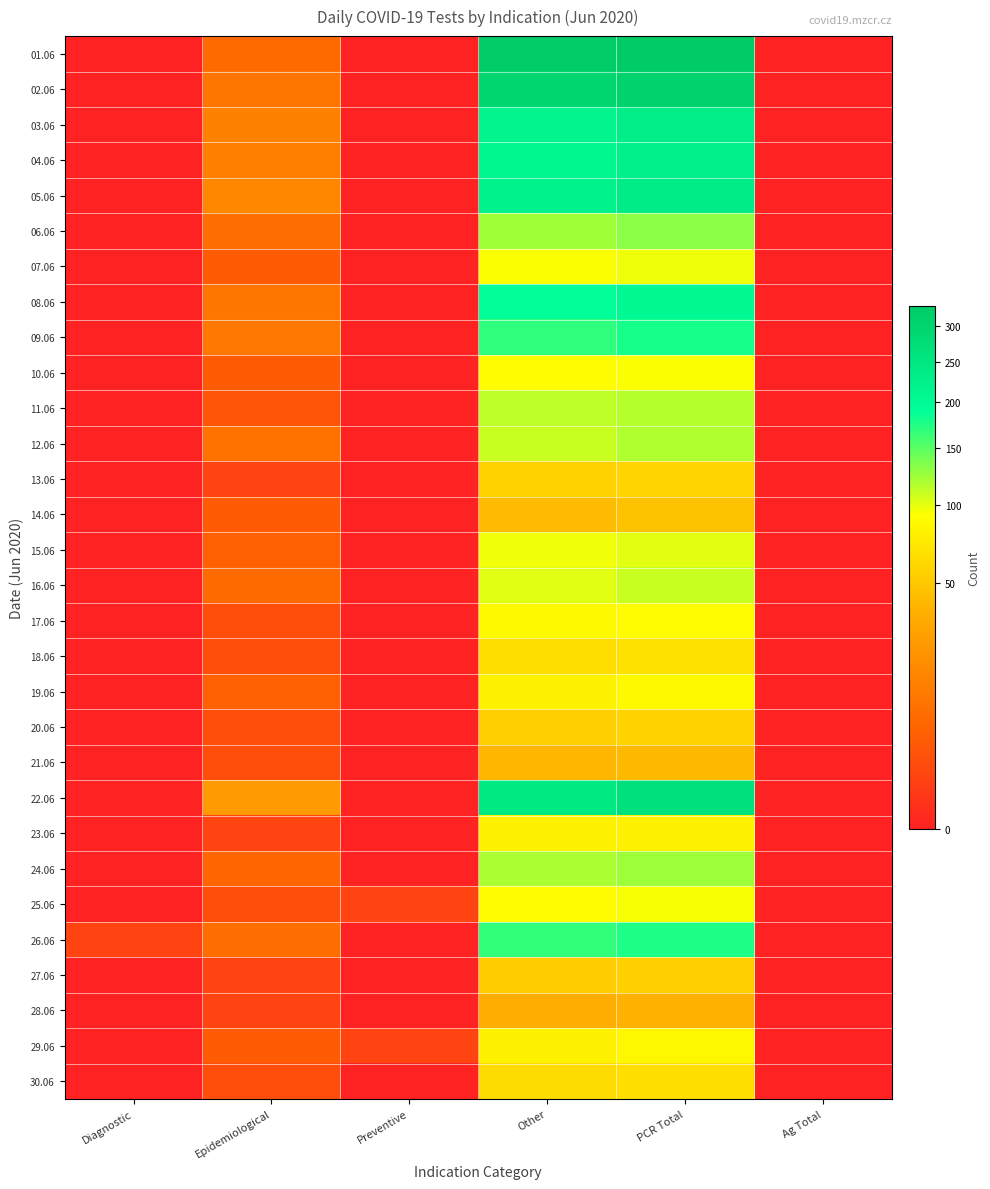

What is the spread (max minus min) of values at Diagnostic?

1